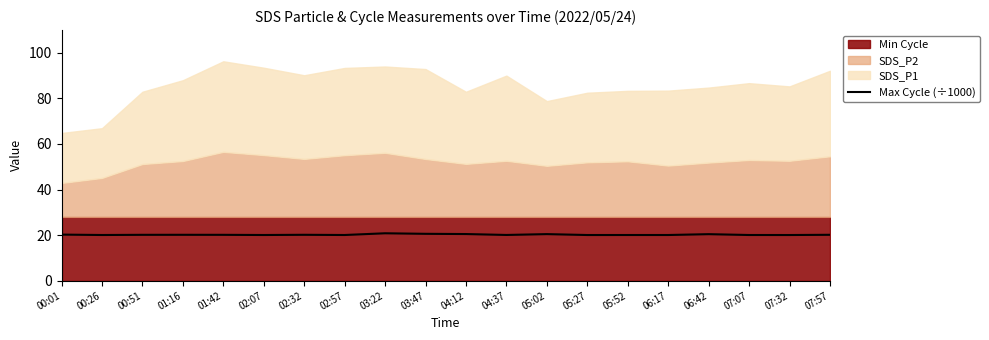

At which category does the chart reach its minimum across all series?

07:32